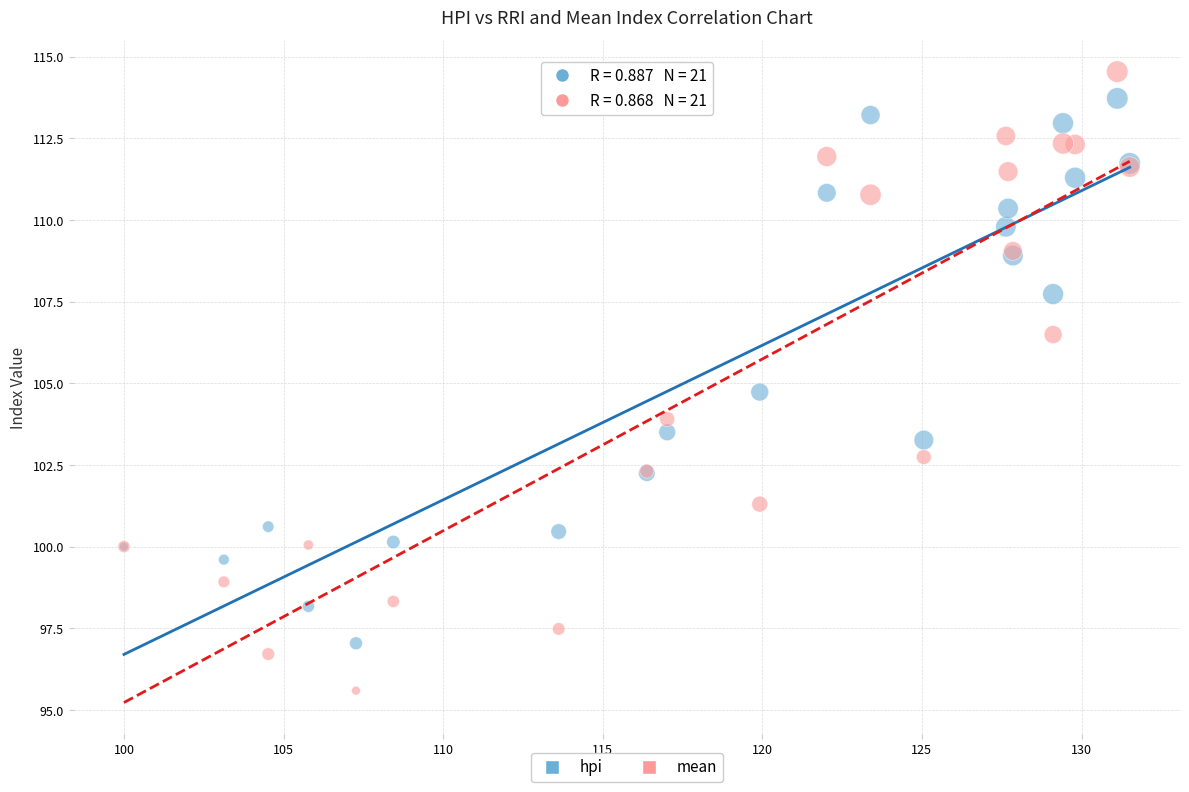

Which series has the largest Y range (max minus min)?

mean